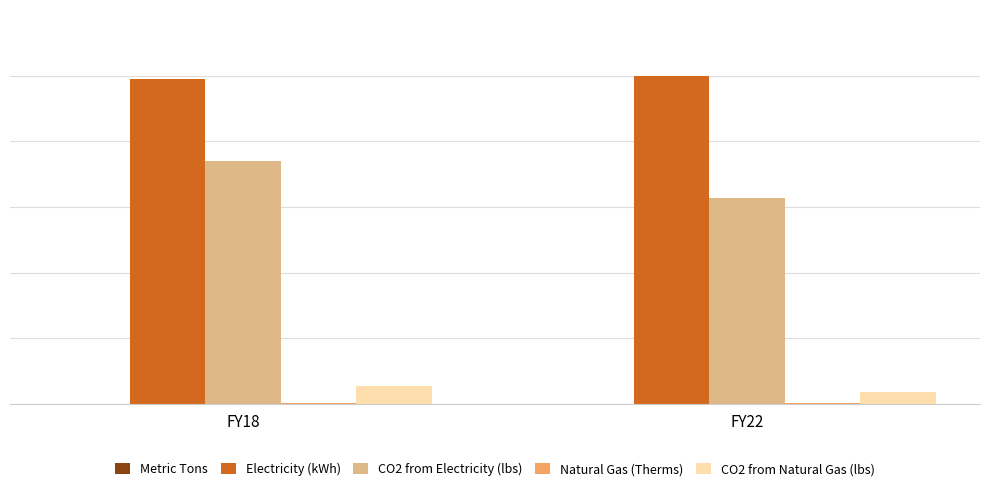

Does the chart contain any negative values?

No